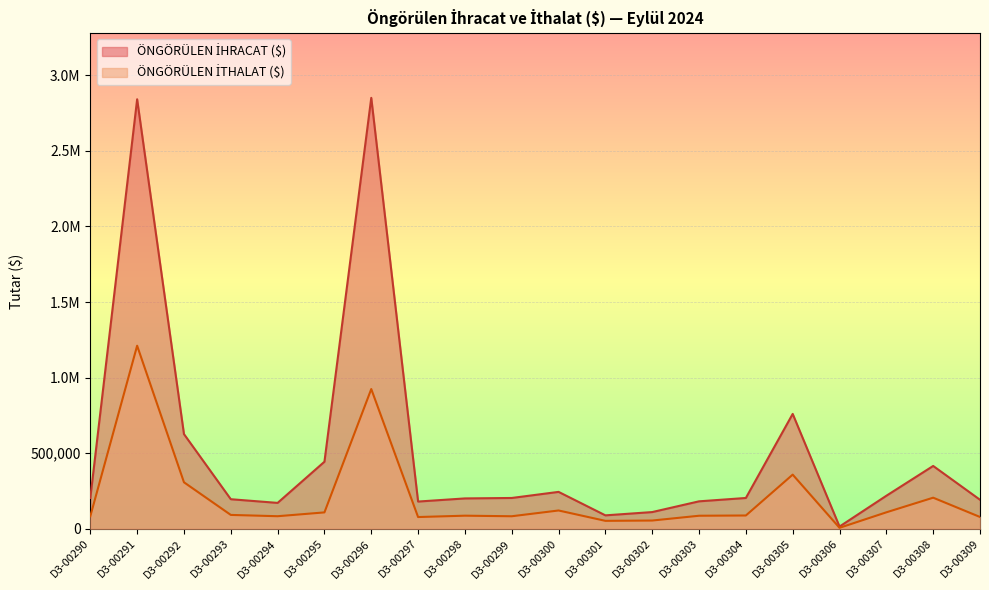

Count the number of data series in this chart.

2